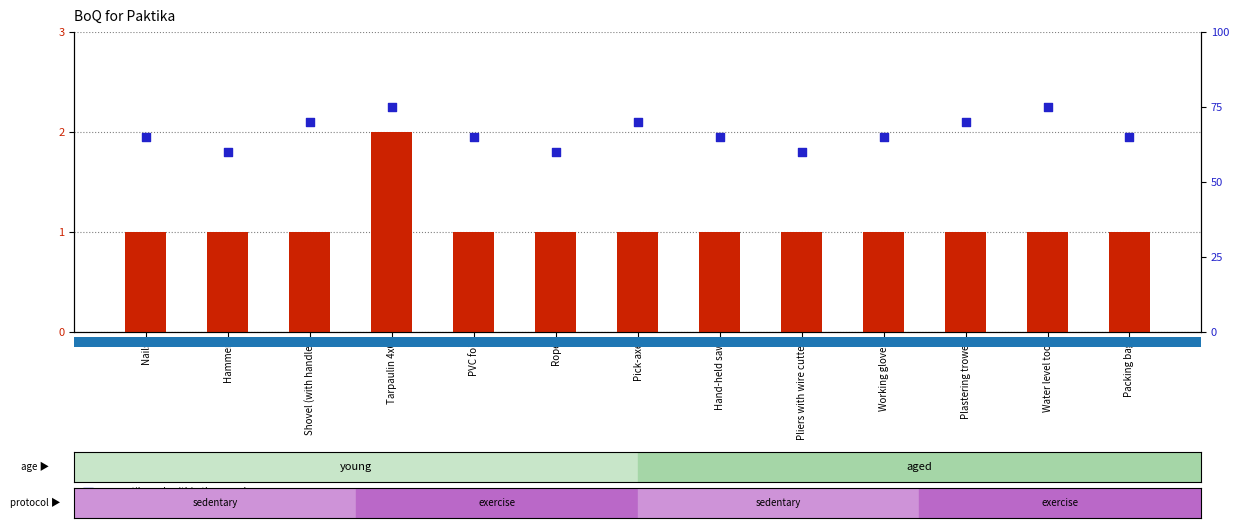

At which category is the sum across all series the highest?

Tarpaulin 4x6